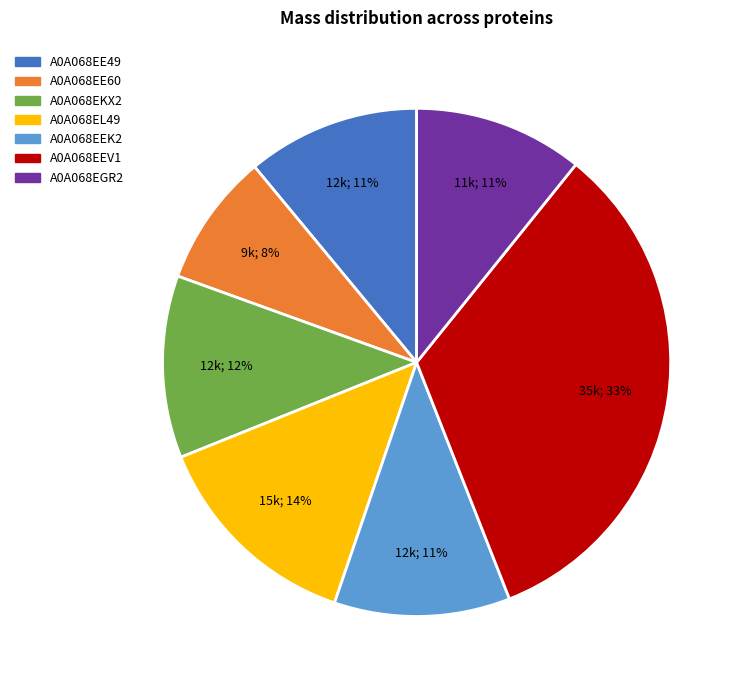

The A0A068EKX2 slice represents 23% of the pie. True or false?

False